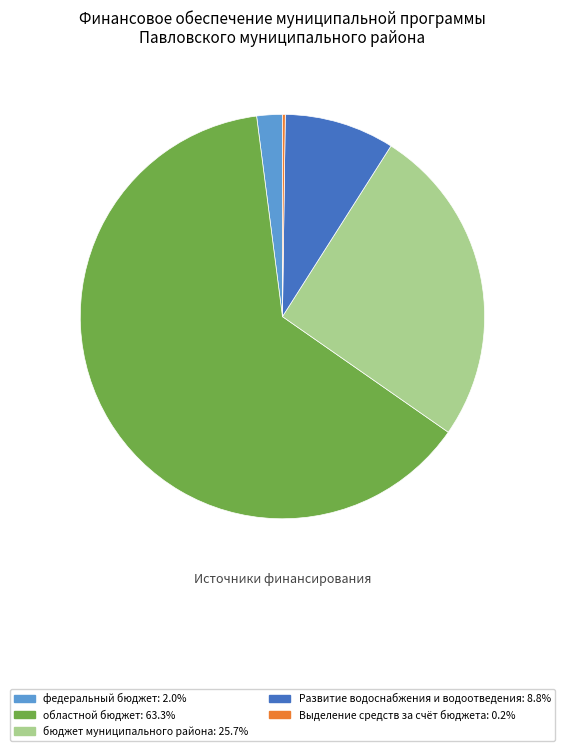

Is there a majority slice in this chart?

Yes